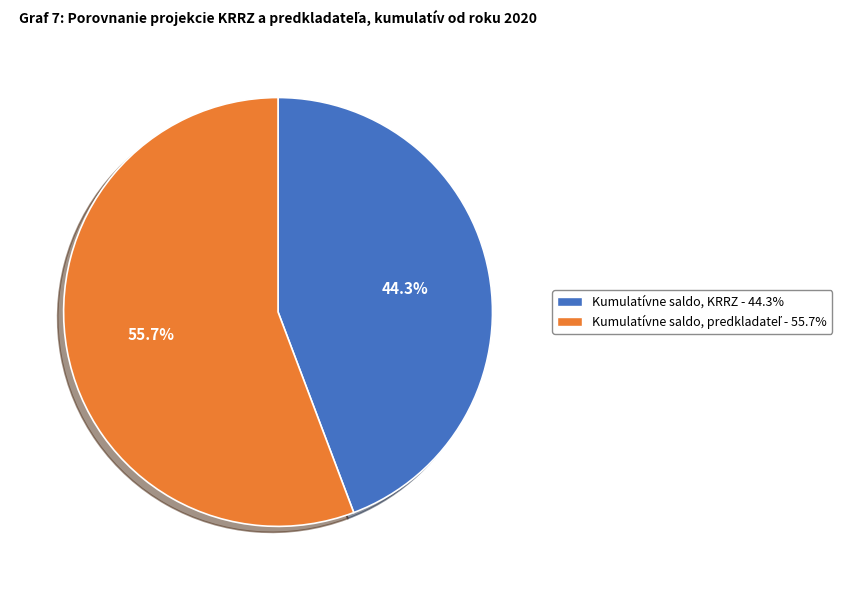

What is the smallest slice in the pie chart?

Kumulatívne saldo, KRRZ